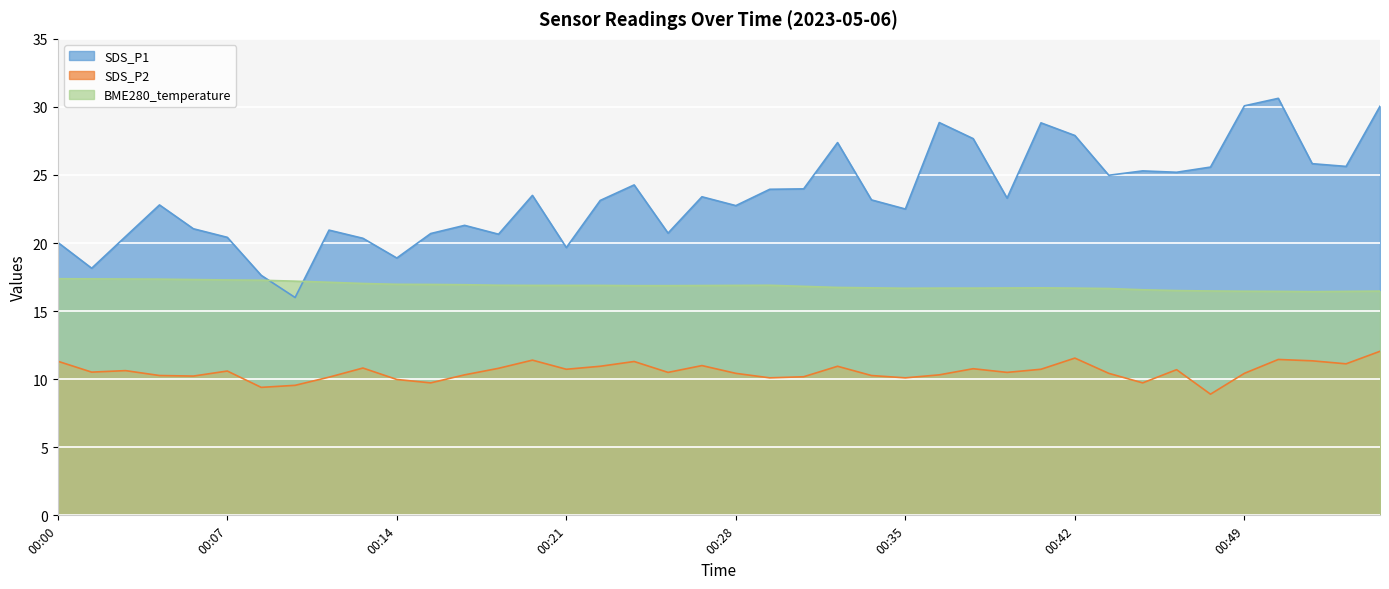

Does the chart display data point markers on the line(s)?

No